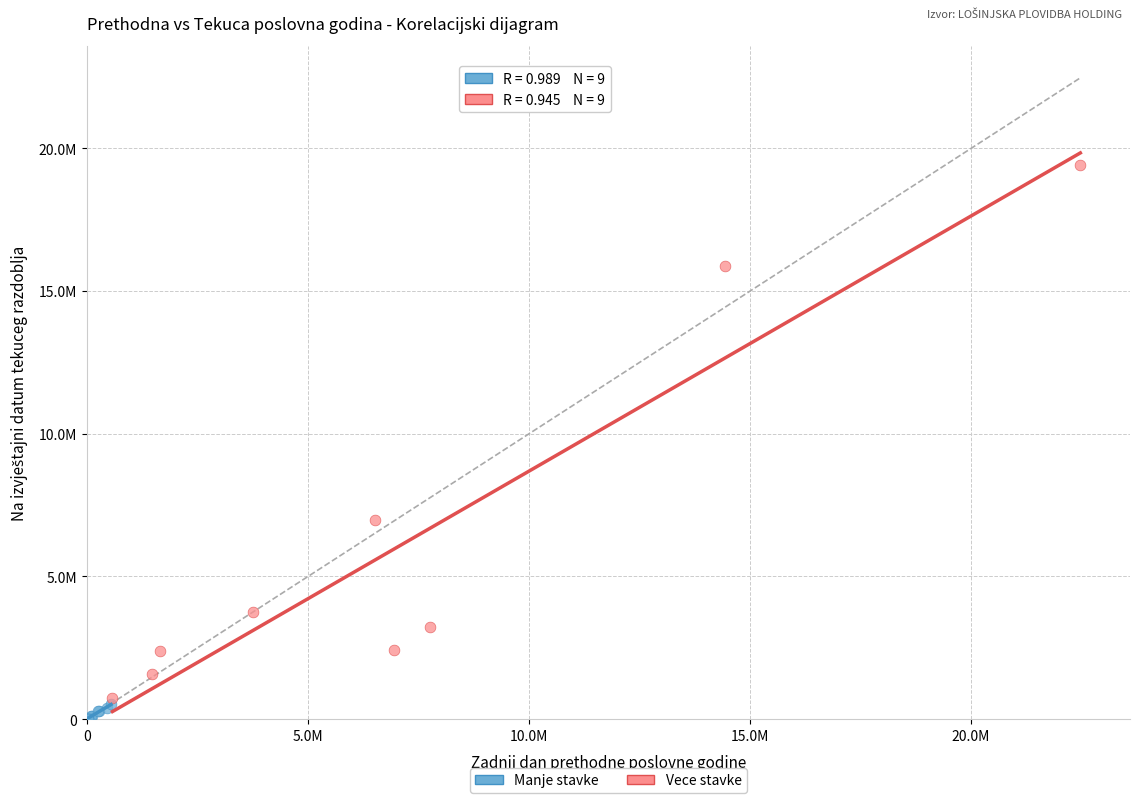

Which series reaches the minimum Y coordinate?

Manje stavke